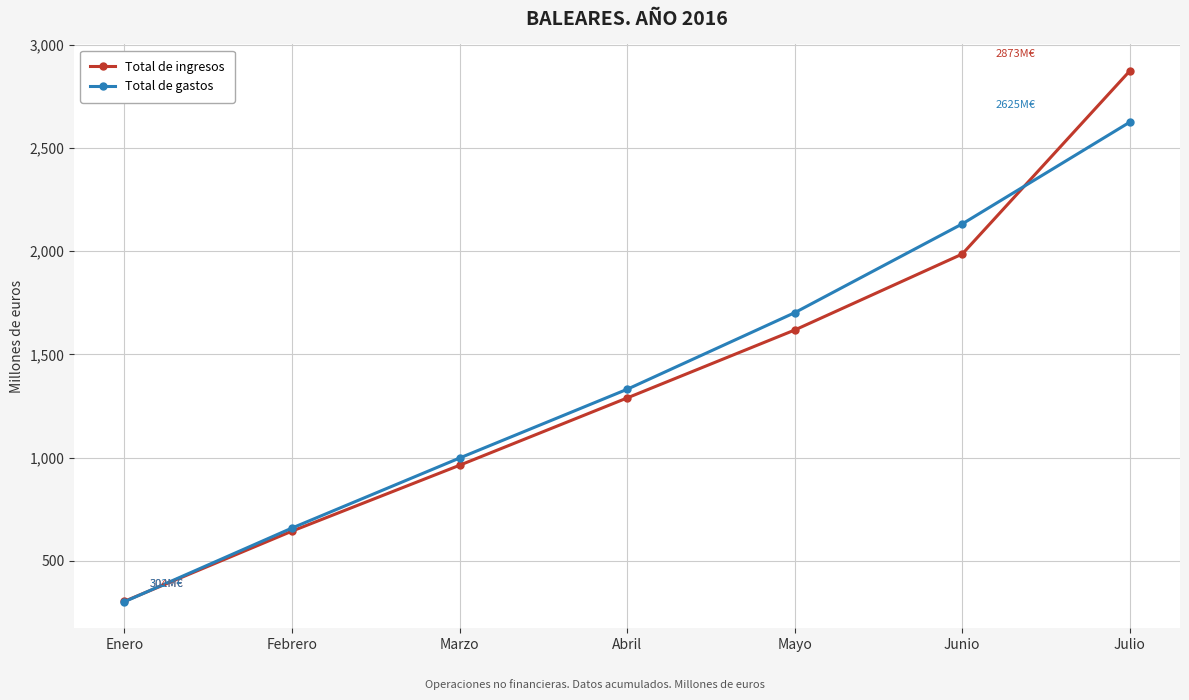

What is the sum of the Total de gastos values at Enero and Junio?

2434